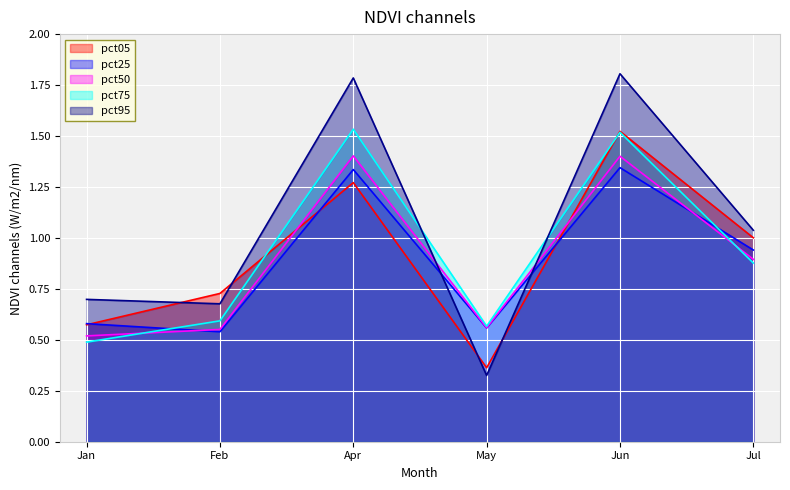

What position from the left is Jun?

5